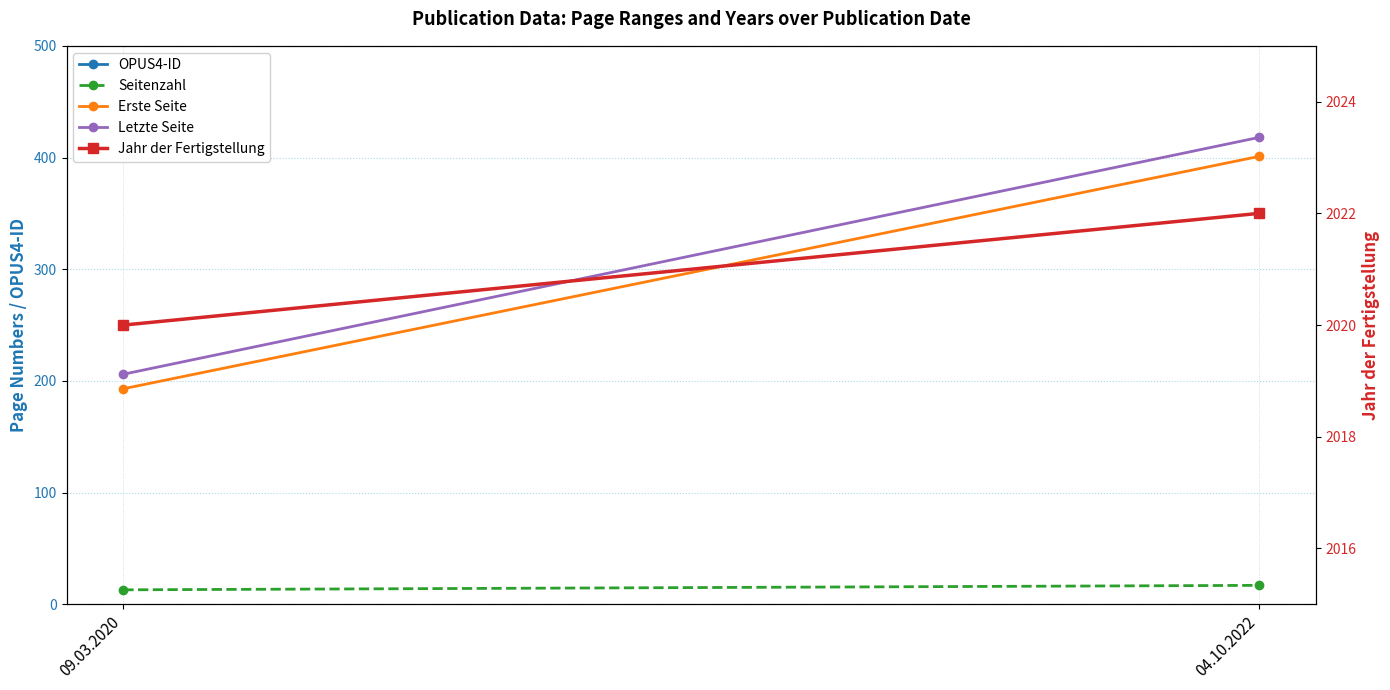

Reading left to right, what are all the values shown in this chart?

OPUS4-ID: 09.03.2020=2872	04.10.2022=3308
Seitenzahl: 09.03.2020=13	04.10.2022=17
Erste Seite: 09.03.2020=193	04.10.2022=401
Letzte Seite: 09.03.2020=206	04.10.2022=418
Jahr der Fertigstellung: 09.03.2020=2020	04.10.2022=2022